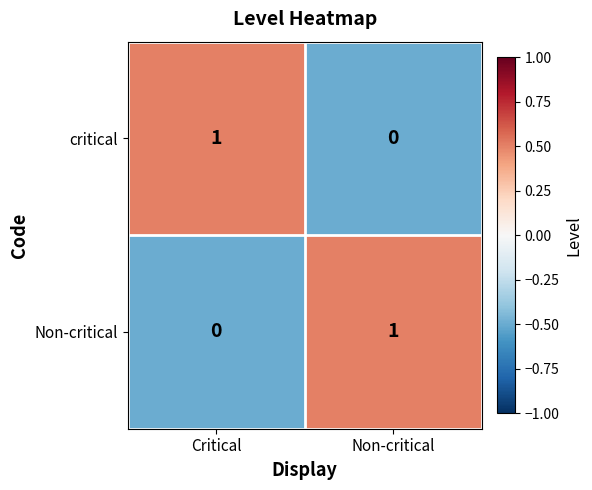

Which category has the lowest value in the Non-critical series?

Critical